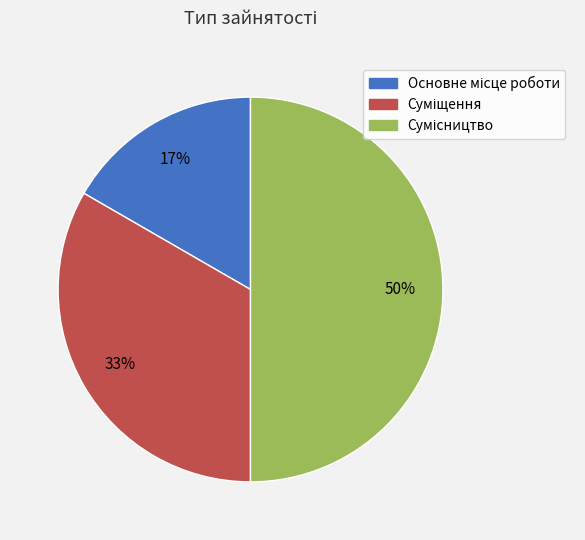

To the nearest percent, what is the difference between the largest and smallest slice percentages?

33%